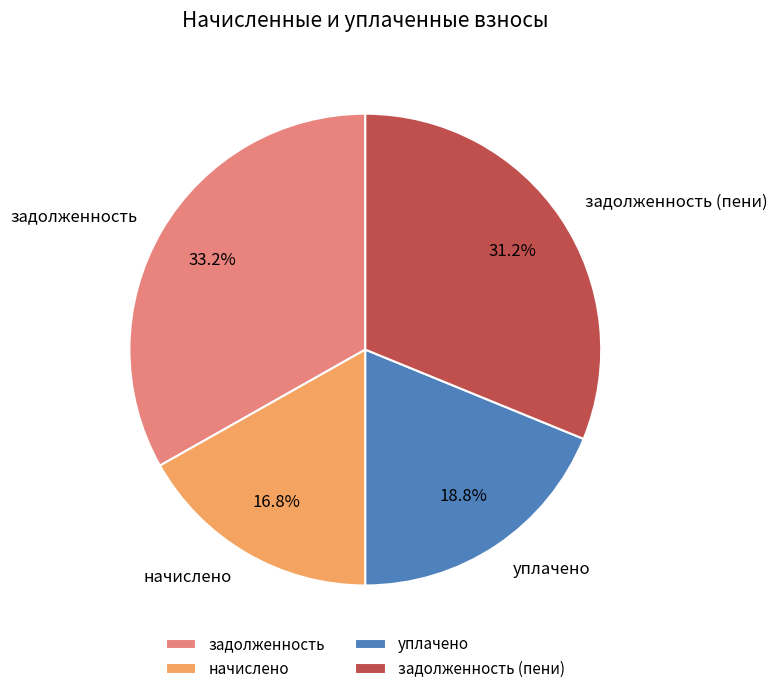

Which slice is the largest?

задолженность